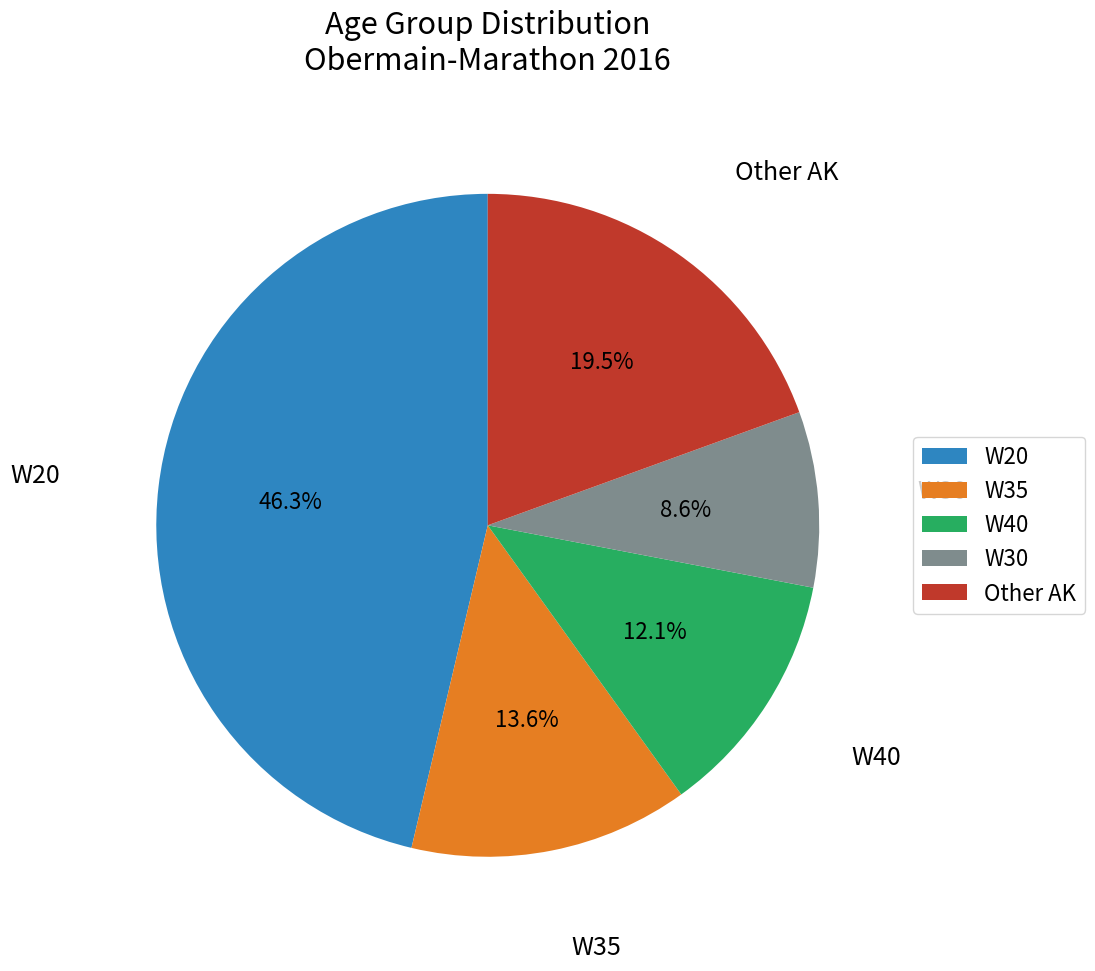

Count the number of slices in the pie.

5